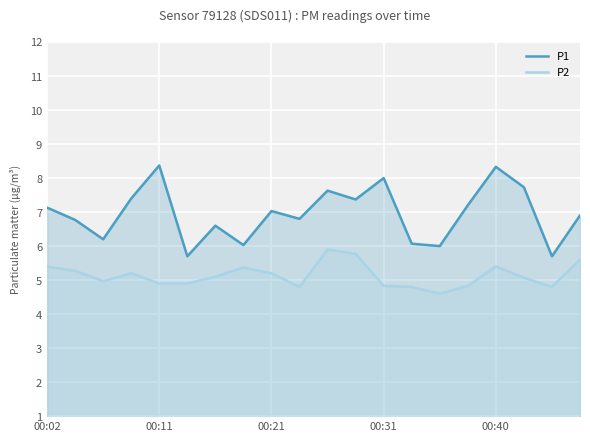

What is the sum of the P2 values at 11 and 15?

10.6